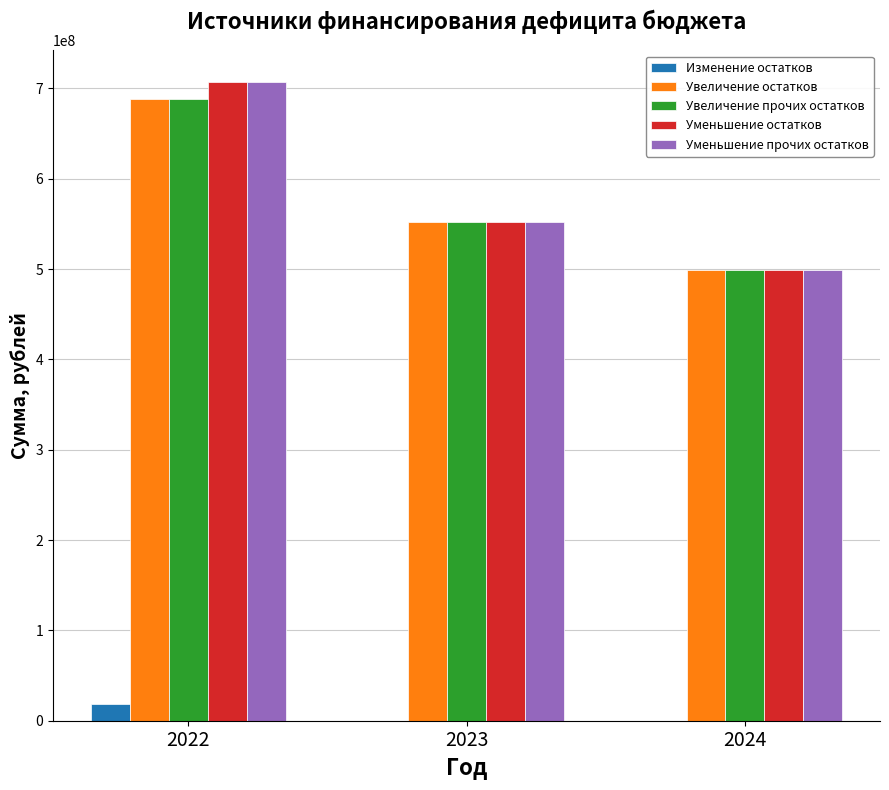

Which category has the highest value in the Уменьшение остатков series?

2022